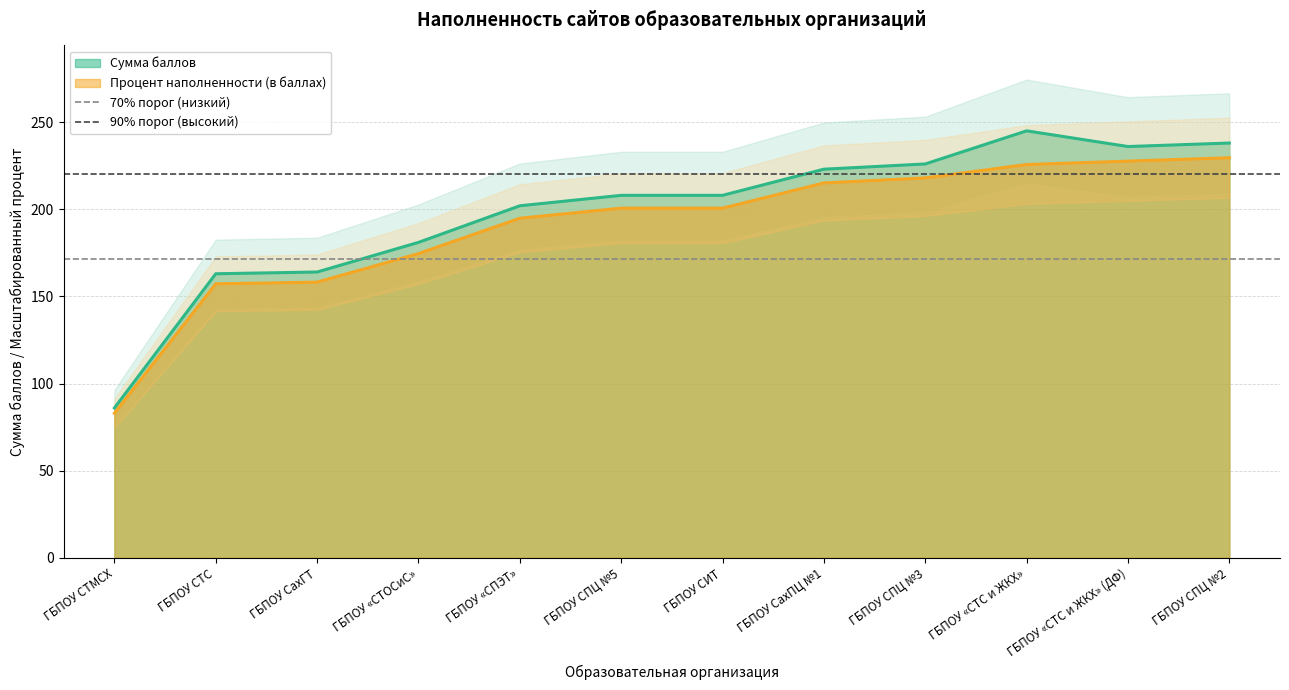

Is the value of Сумма баллов at ГБПОУ СахПЦ №1 greater than the value of Процент наполненности (в баллах) at ГБПОУ СИТ?

Yes